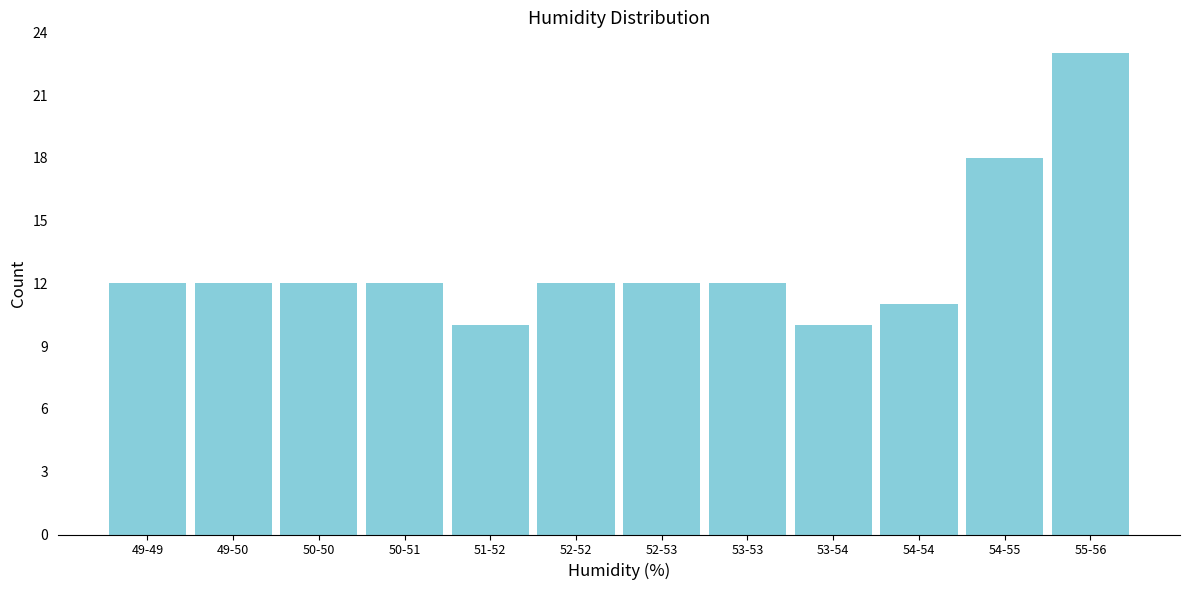

Reading left to right, transcribe all the data shown in this chart.

12	12	12	12	10	12	12	12	10	11	18	23